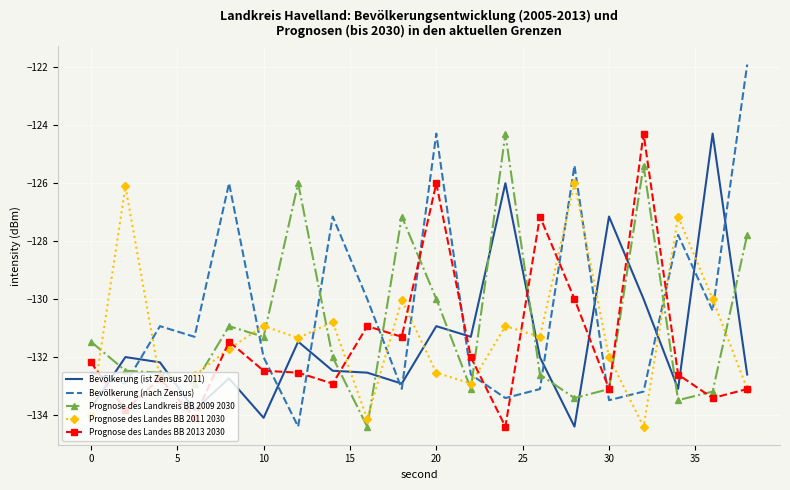

Which series has the largest range (max minus min)?

Bevölkerung (nach Zensus)